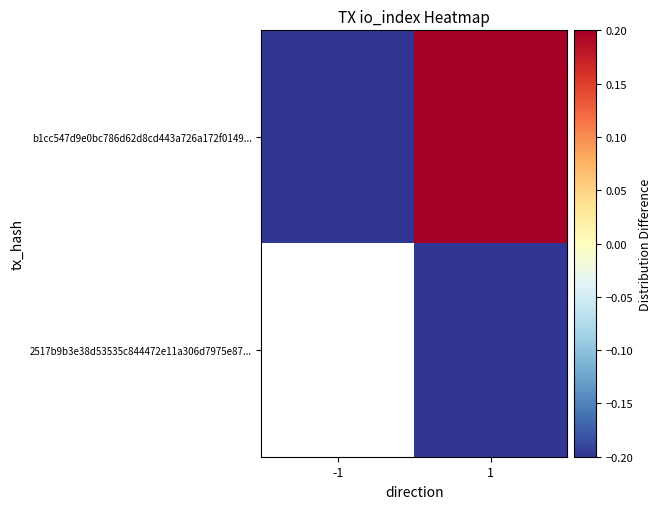

What is the smallest value displayed?

-0.2